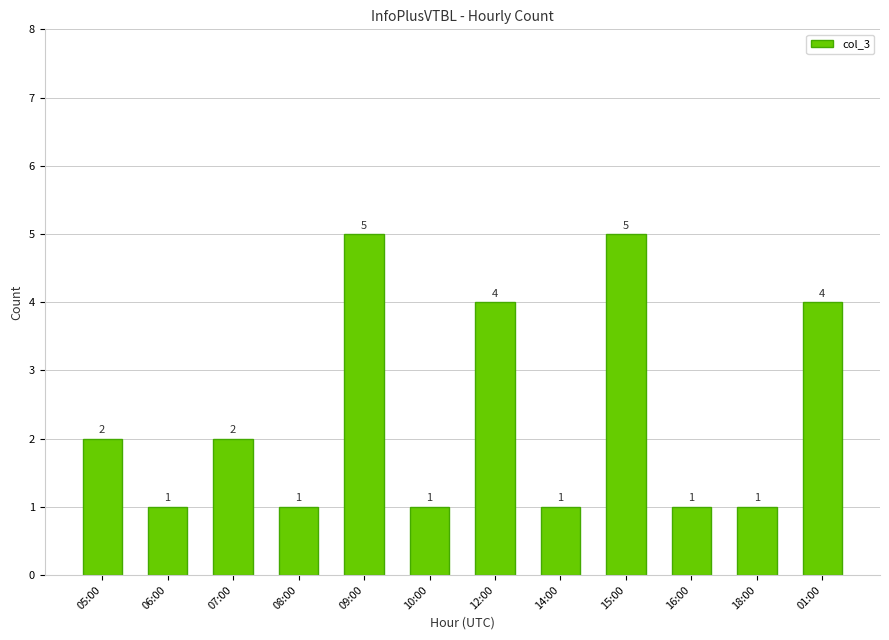

What is the maximum value shown in the chart?

5